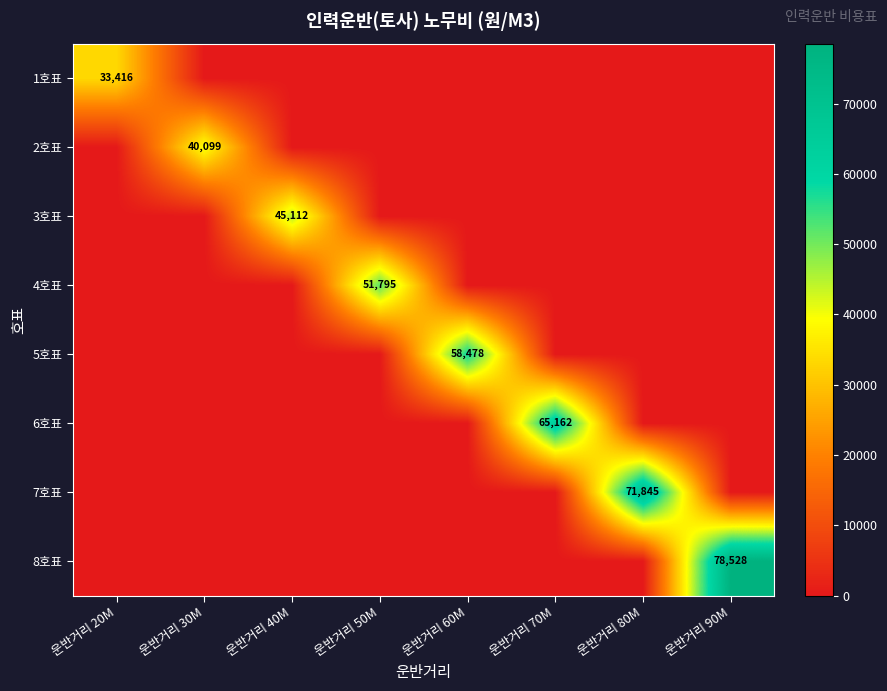

What is the total value across all series at 운반거리 90M?

78528.1